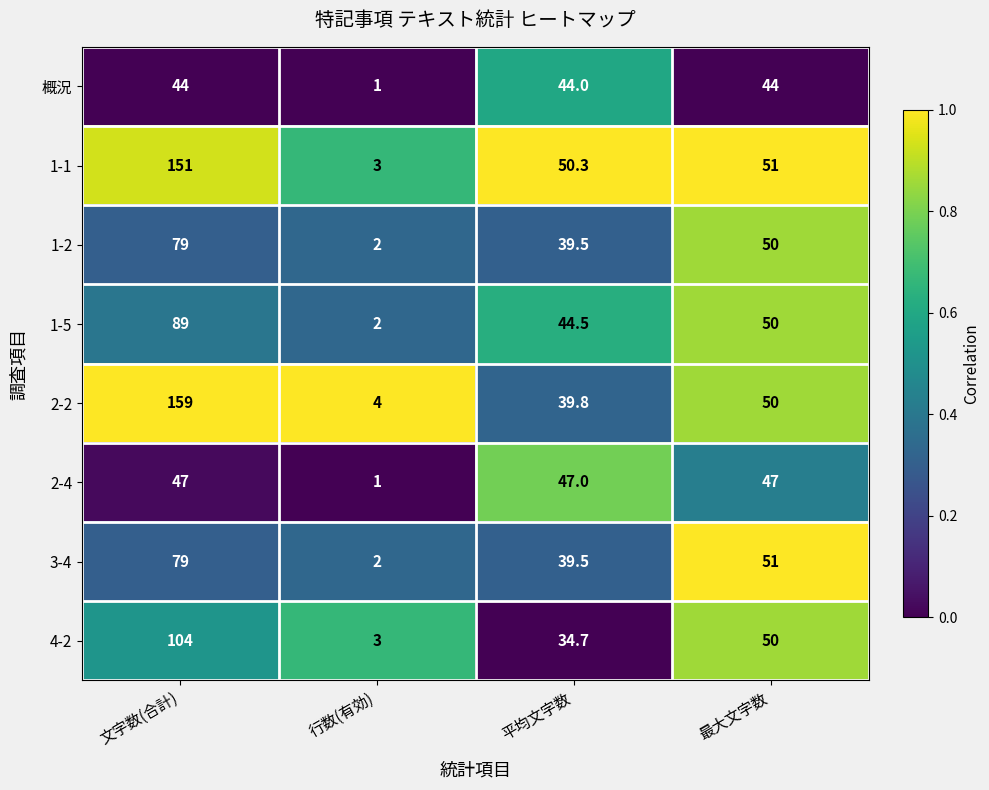

What is the sum of all 2-2 values?

252.8